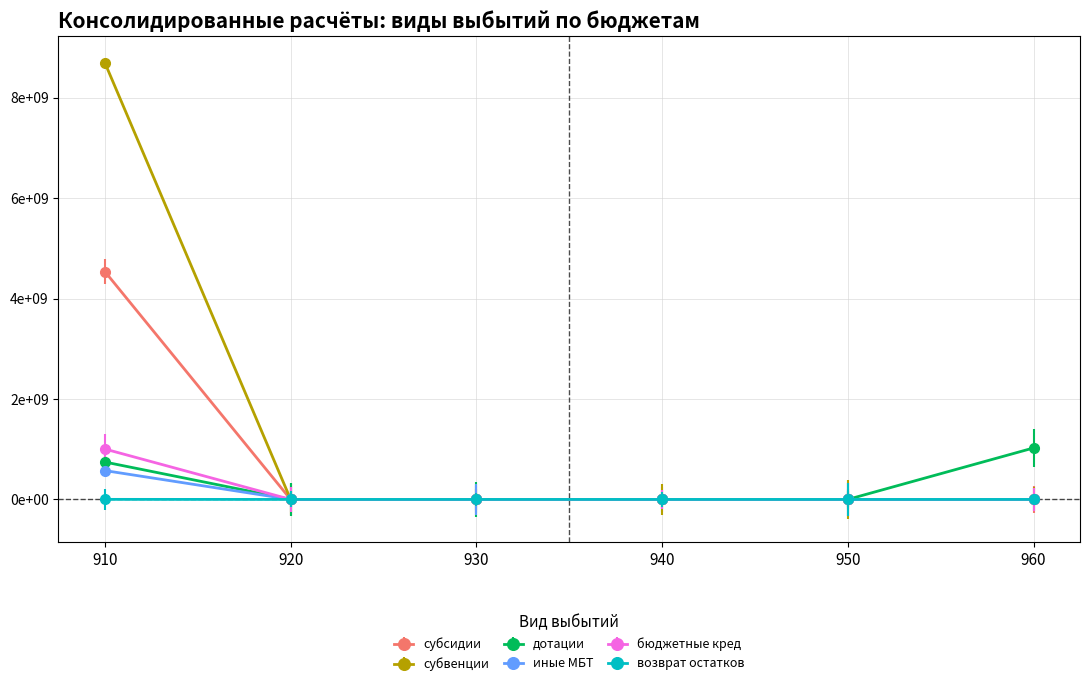

At how many categories does at least one series exceed 4500663980?

1